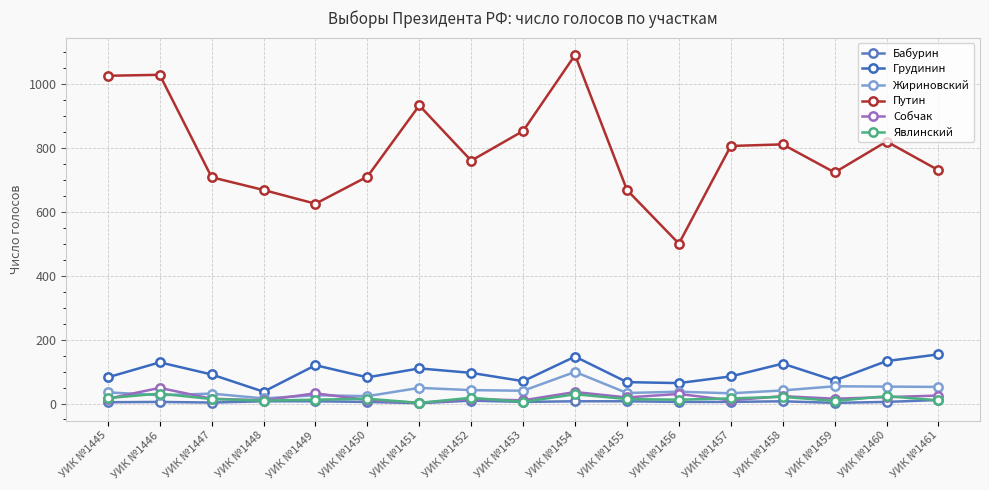

What value does the Путин series have at УИК №1448, to the nearest 50?

650